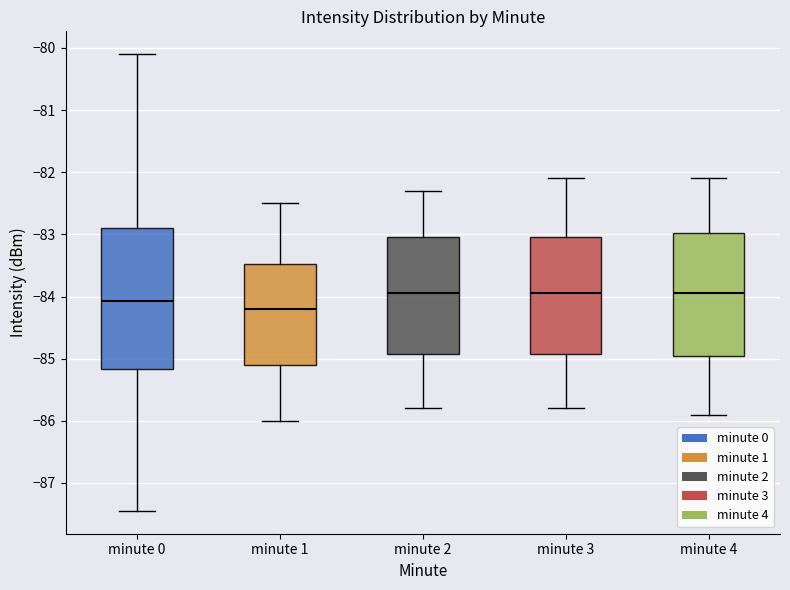

Which box has the lowest median line?

minute 1